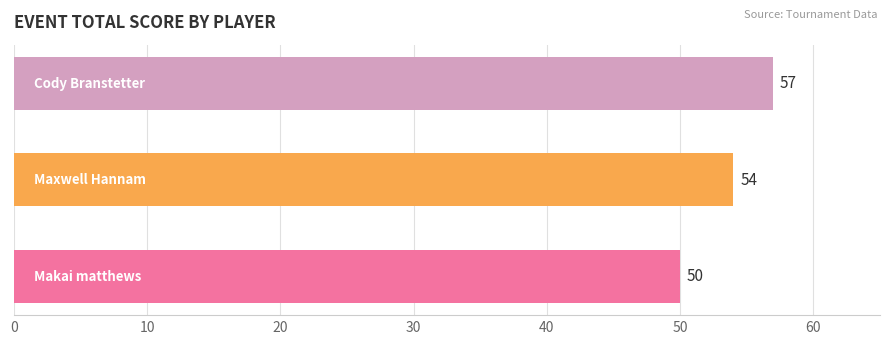

What is the average value?

54